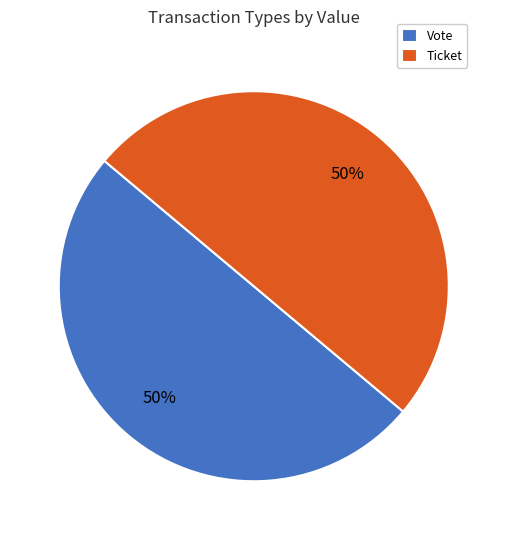

Combined, do Ticket and Vote account for over 50%?

Yes